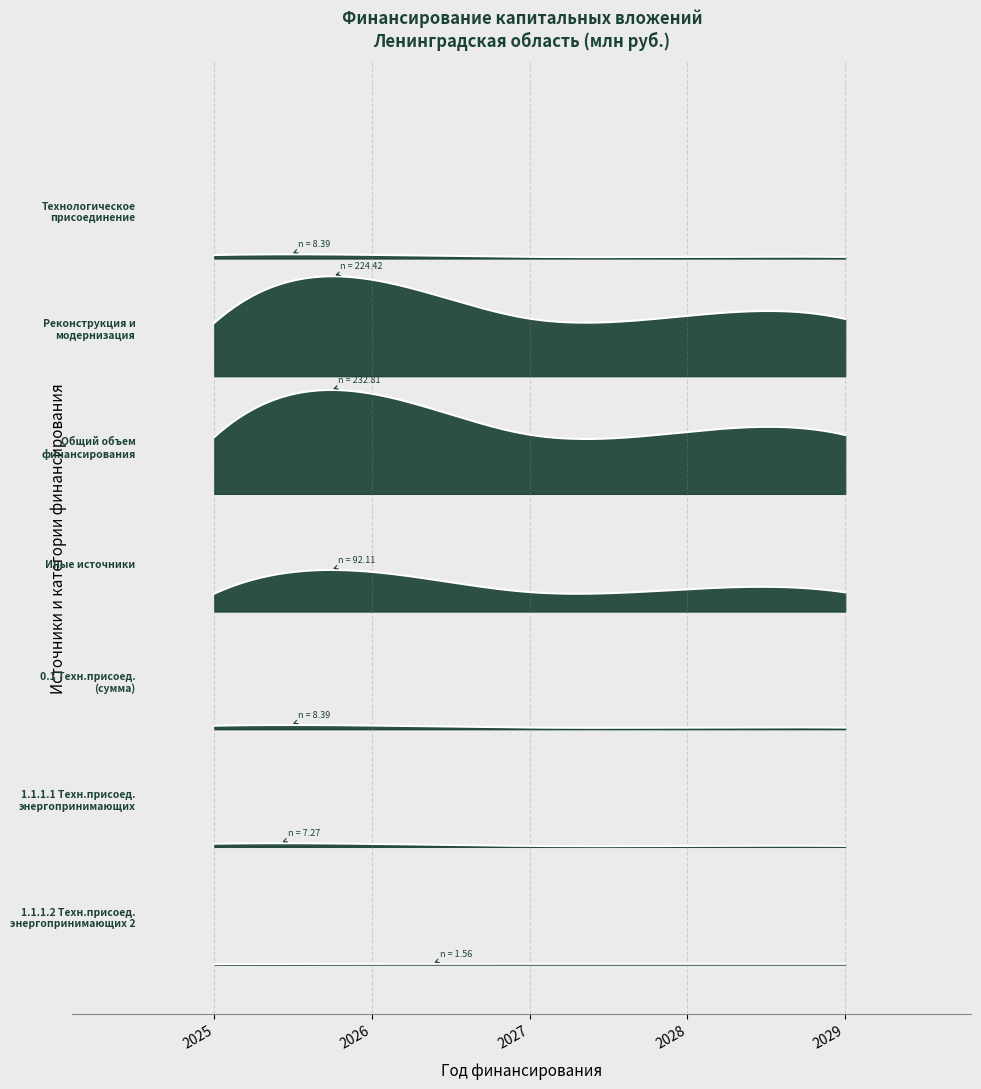

Does the chart have visible grid lines?

Yes